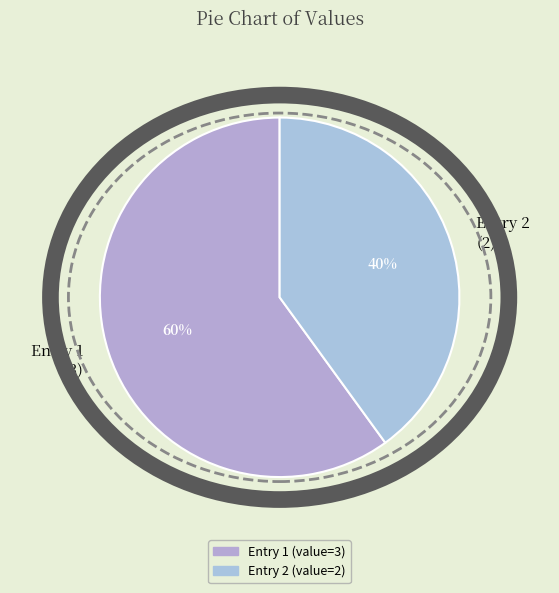

True or false: Entry 2 (2) accounts for 40% of the total.

True